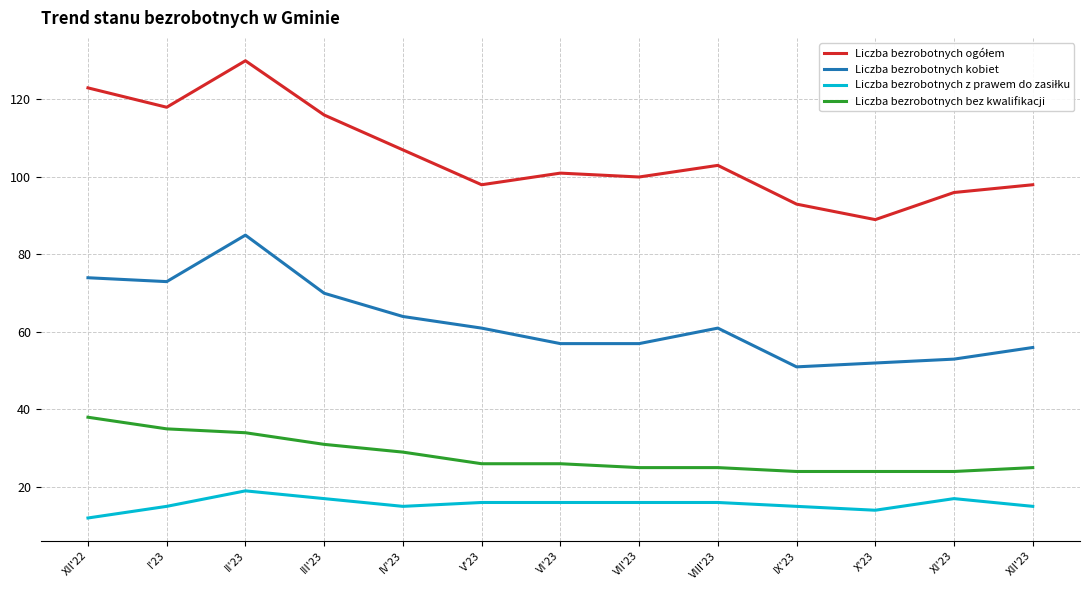

At how many categories does at least one series exceed 79?

13